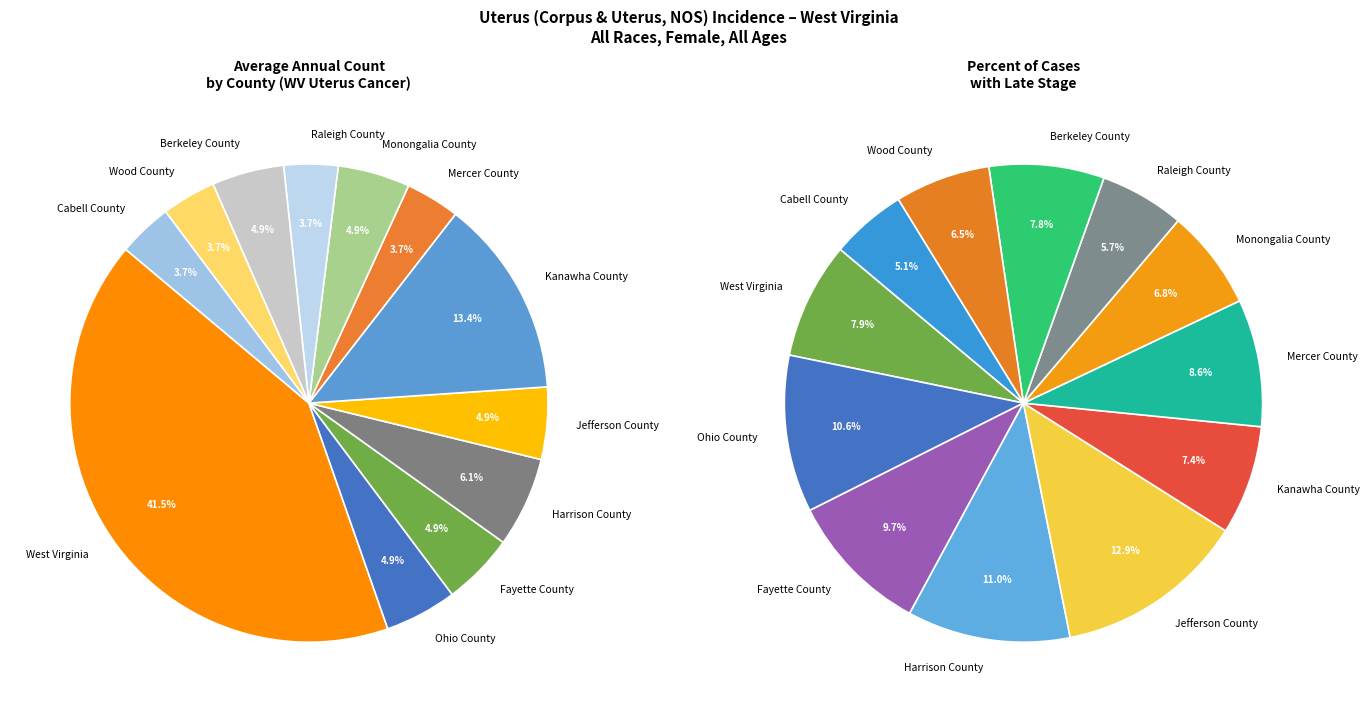

Count the number of slices in the pie.

12